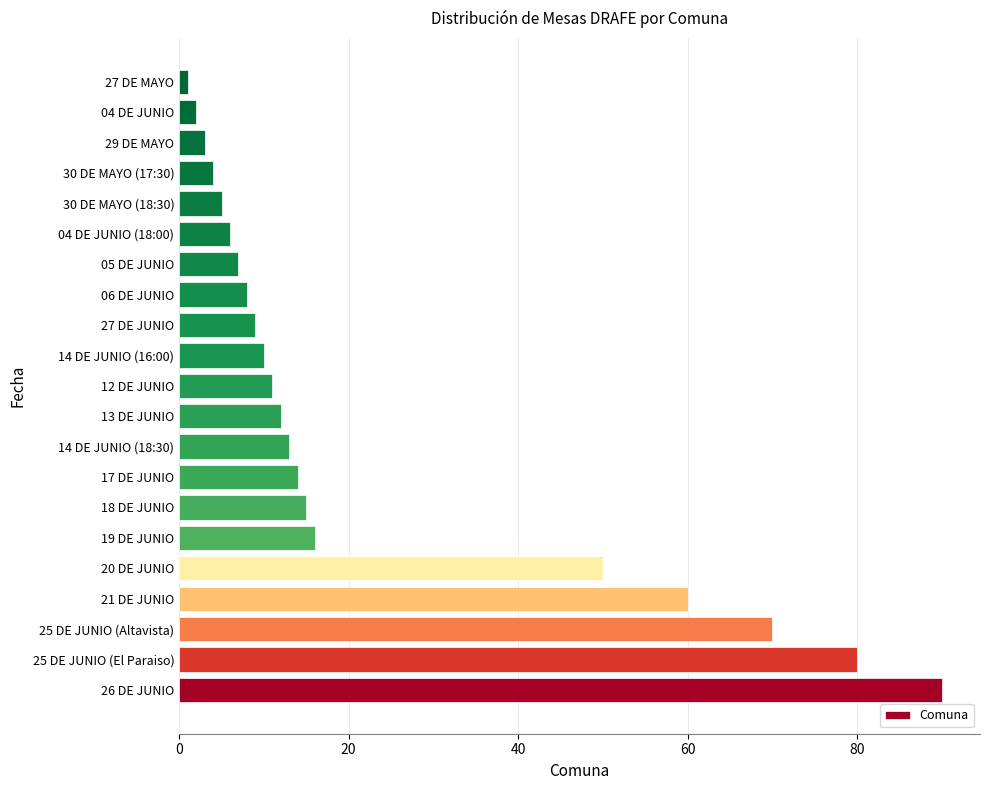

Rank the categories by value from highest to lowest.

26 DE JUNIO, 25 DE JUNIO (El Paraiso), 25 DE JUNIO (Altavista), 21 DE JUNIO, 20 DE JUNIO, 19 DE JUNIO, 18 DE JUNIO, 17 DE JUNIO, 14 DE JUNIO (18:30), 13 DE JUNIO, 12 DE JUNIO, 14 DE JUNIO (16:00), 27 DE JUNIO, 06 DE JUNIO, 05 DE JUNIO, 04 DE JUNIO (18:00), 30 DE MAYO (18:30), 30 DE MAYO (17:30), 29 DE MAYO, 04 DE JUNIO, 27 DE MAYO